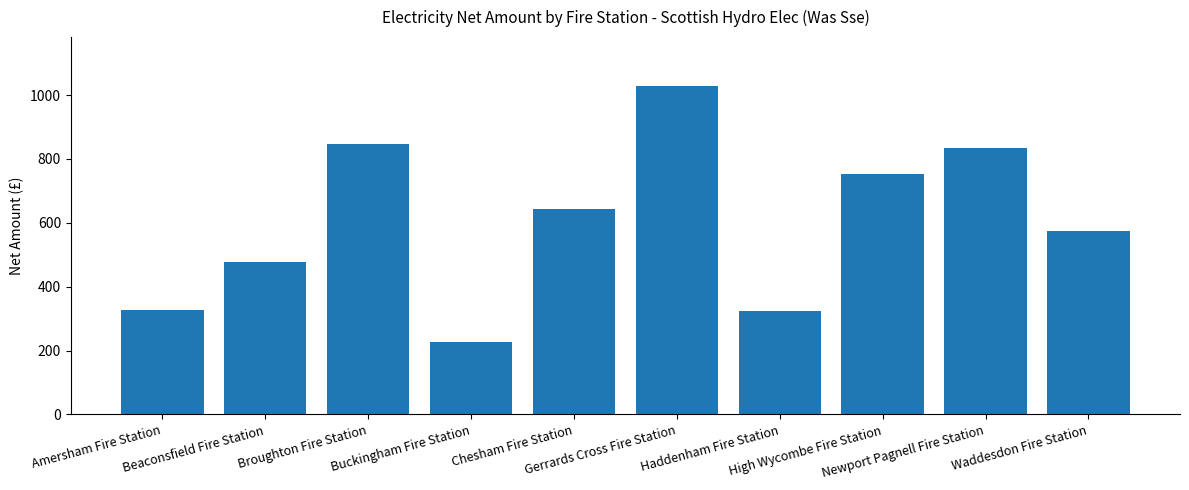

Does the chart contain stacked bars?

No